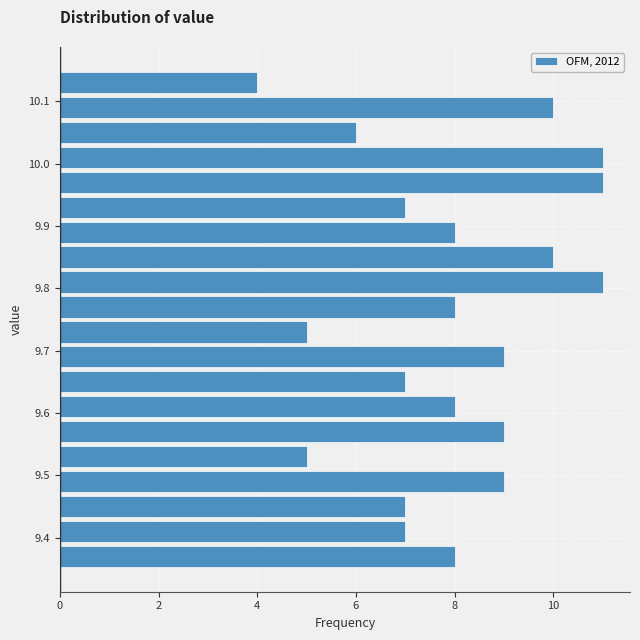

Reading bottom to top, list every bar in this chart as the range it spans on the y-axis followed by its length. The values are not printed on the chart, so give them approximately, as read against the axis.

9.35 to 9.39: 8
9.39 to 9.43: 7
9.43 to 9.47: 7
9.47 to 9.51: 9
9.51 to 9.55: 5
9.55 to 9.59: 9
9.59 to 9.63: 8
9.63 to 9.67: 7
9.67 to 9.71: 9
9.71 to 9.75: 5
9.75 to 9.79: 8
9.79 to 9.83: 11
9.83 to 9.87: 10
9.87 to 9.91: 8
9.91 to 9.95: 7
9.95 to 9.99: 11
9.99 to 10.03: 11
10.03 to 10.07: 6
10.07 to 10.11: 10
10.11 to 10.15: 4